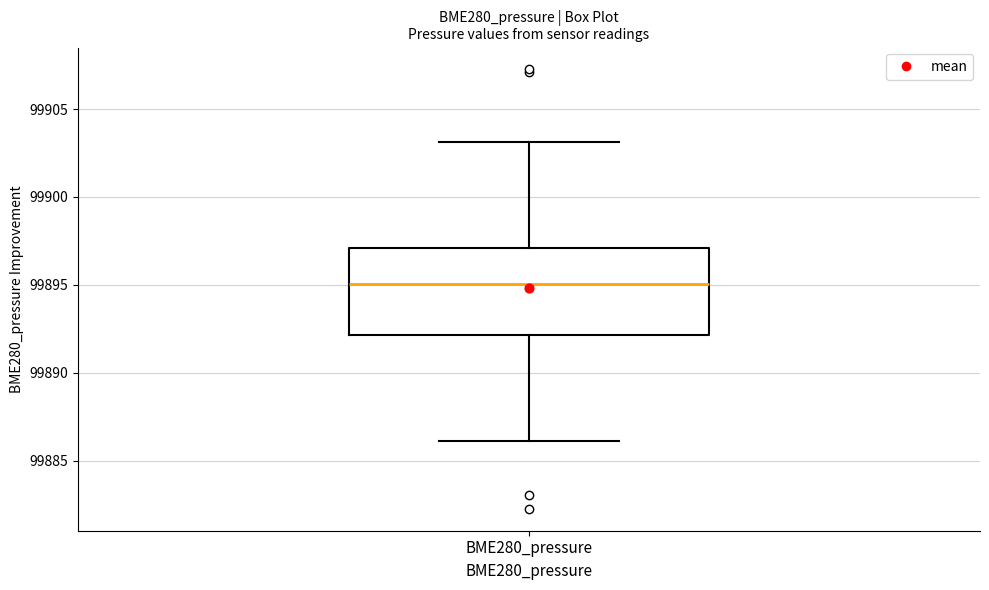

Where does the upper whisker of the box for BME280_pressure end on the y-axis? The values are not printed on the chart, so give them approximately, as read against the axis.

99903